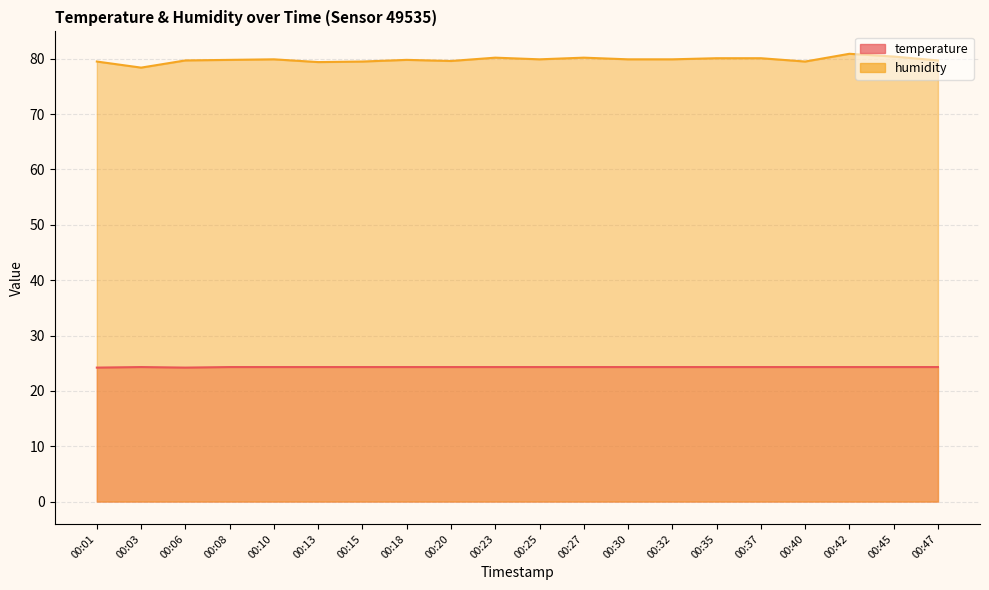

At how many categories does at least one series exceed 32?

20